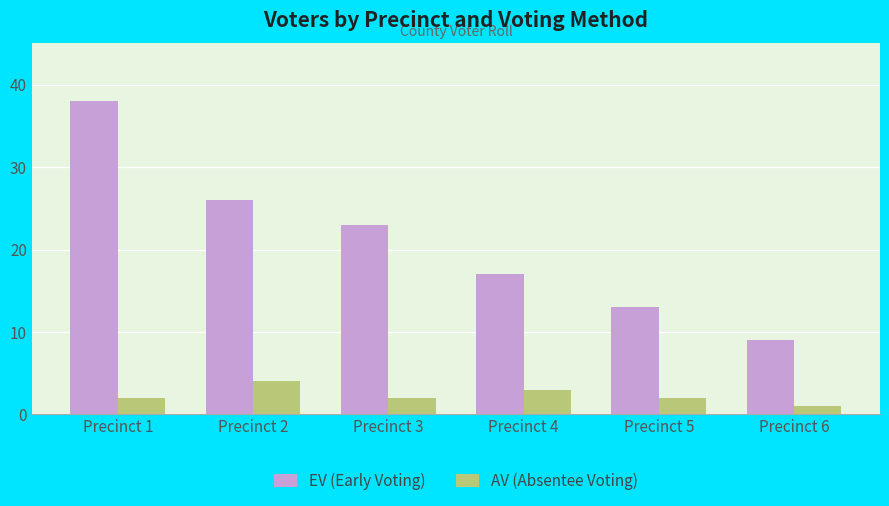

List the series in order of their peak value, lowest first.

AV (Absentee Voting), EV (Early Voting)